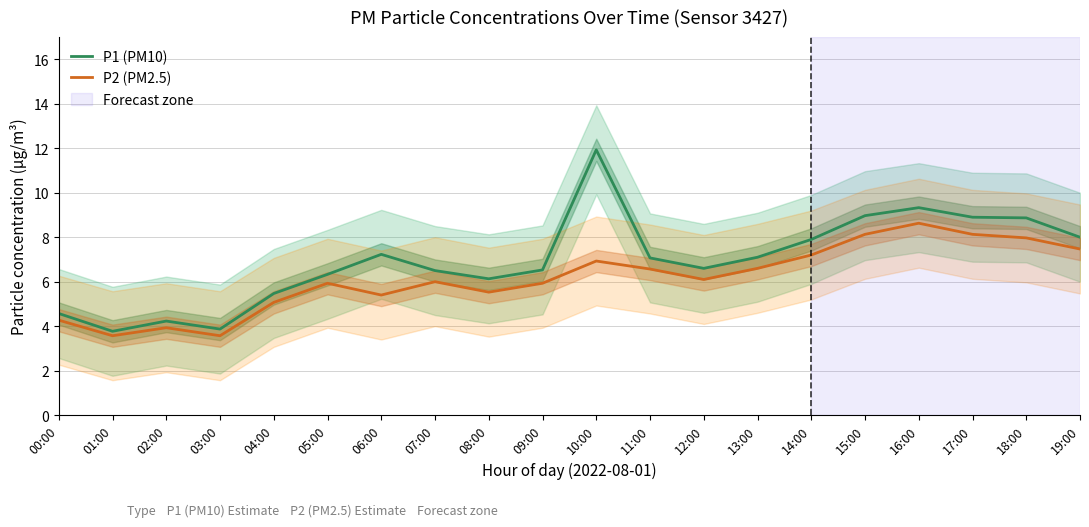

True or false: P1 (PM10) has a value of 6.5 at 00:00.

False